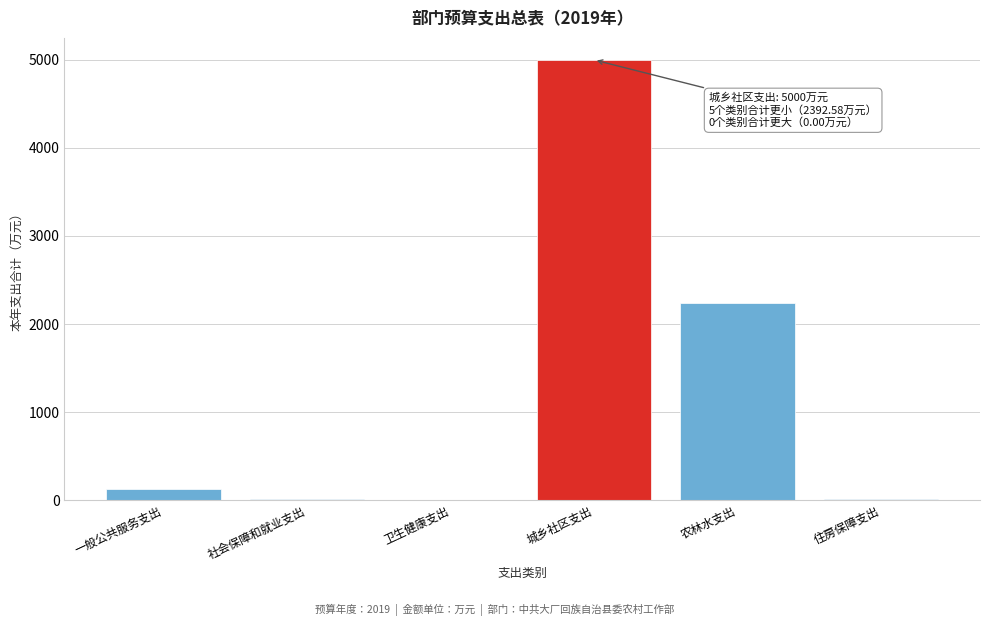

Which has a higher value, 卫生健康支出 or 农林水支出?

农林水支出